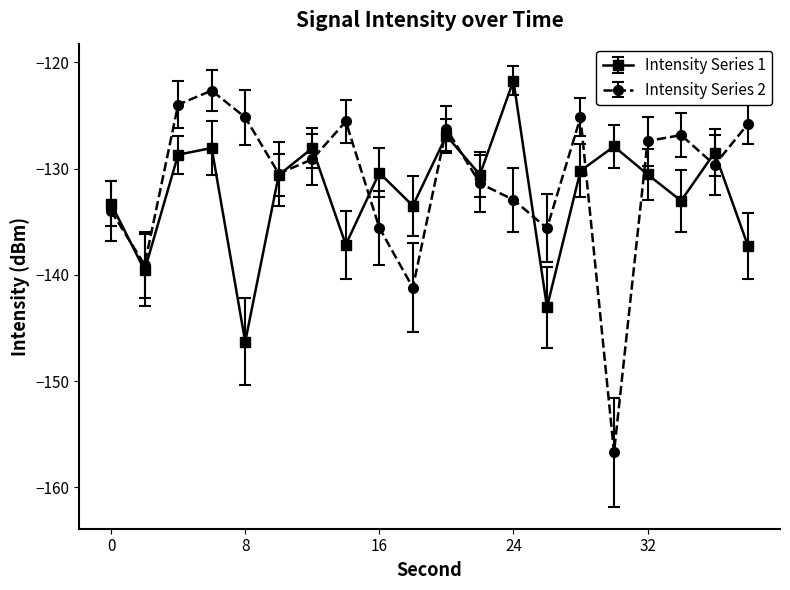

Count the number of categories in the chart.

20